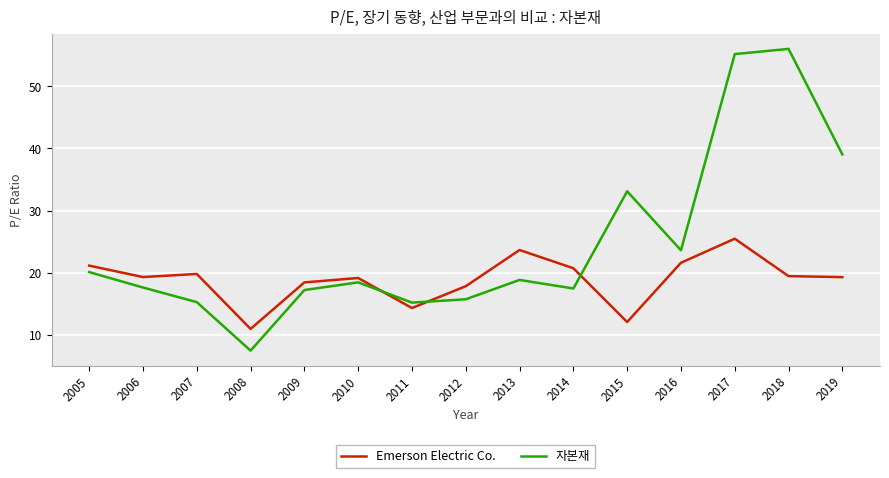

At which category does the chart reach its minimum across all series?

2008